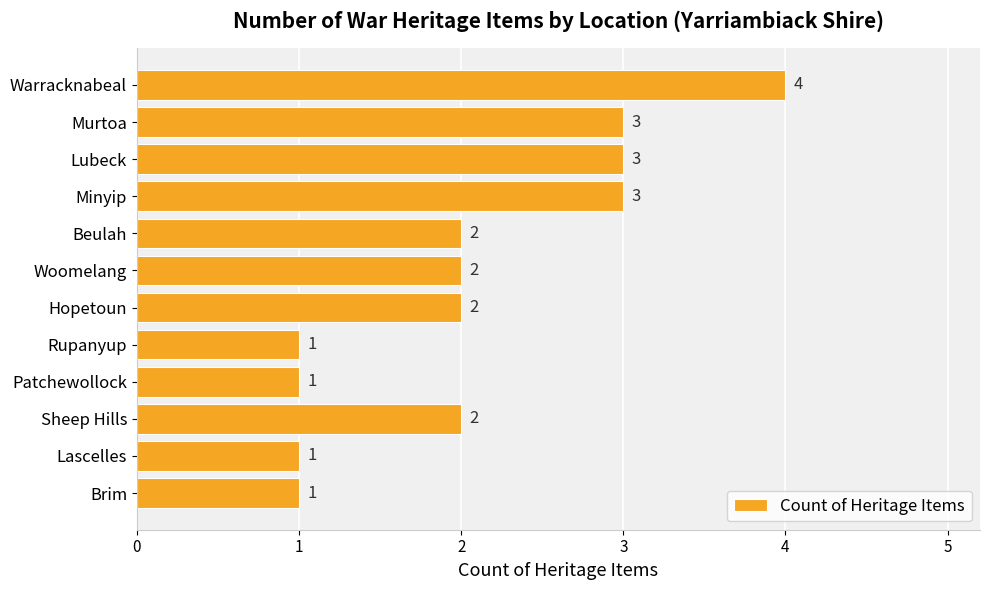

How many data points are less than 2?

4